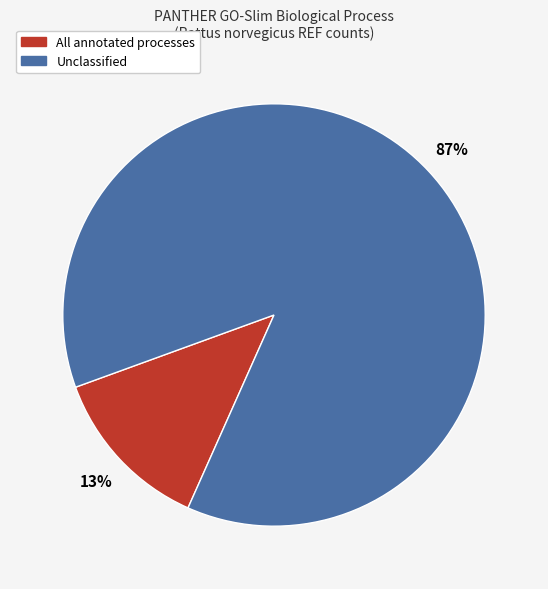

How many slices are in this pie chart?

2